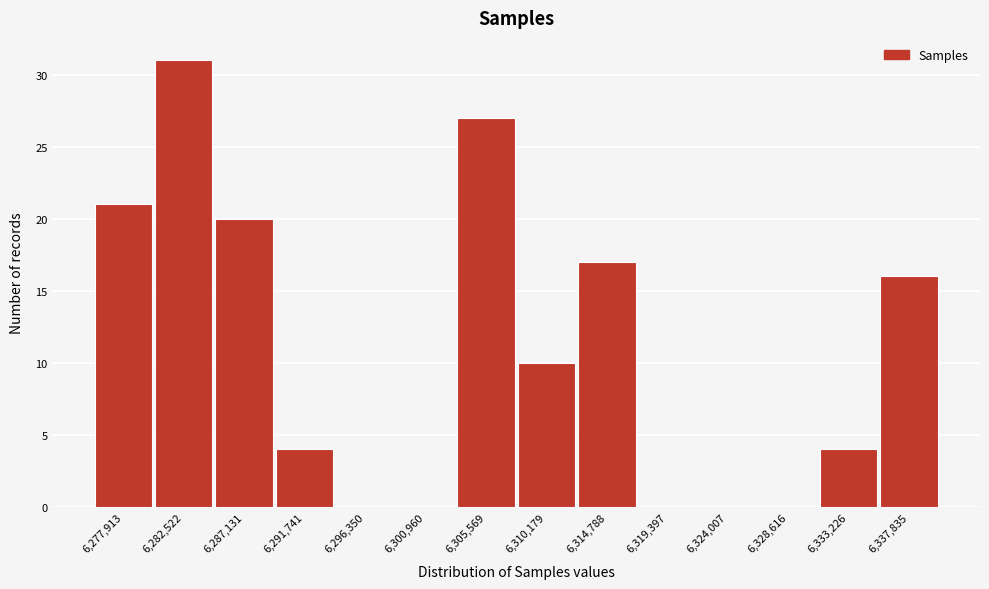

Reading right to left, list all the values displayed in this chart.

6,337,835=16	6,333,226=4	6,328,616=0	6,324,007=0	6,319,397=0	6,314,788=17	6,310,179=10	6,305,569=27	6,300,960=0	6,296,350=0	6,291,741=4	6,287,131=20	6,282,522=31	6,277,913=21